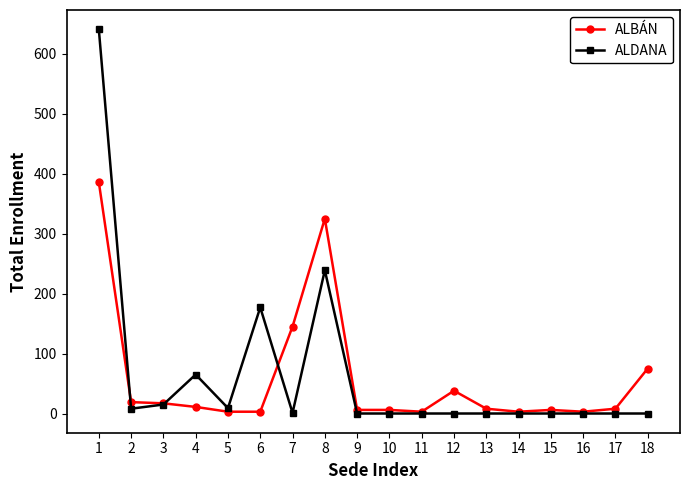

What is the maximum value for ALDANA?

641